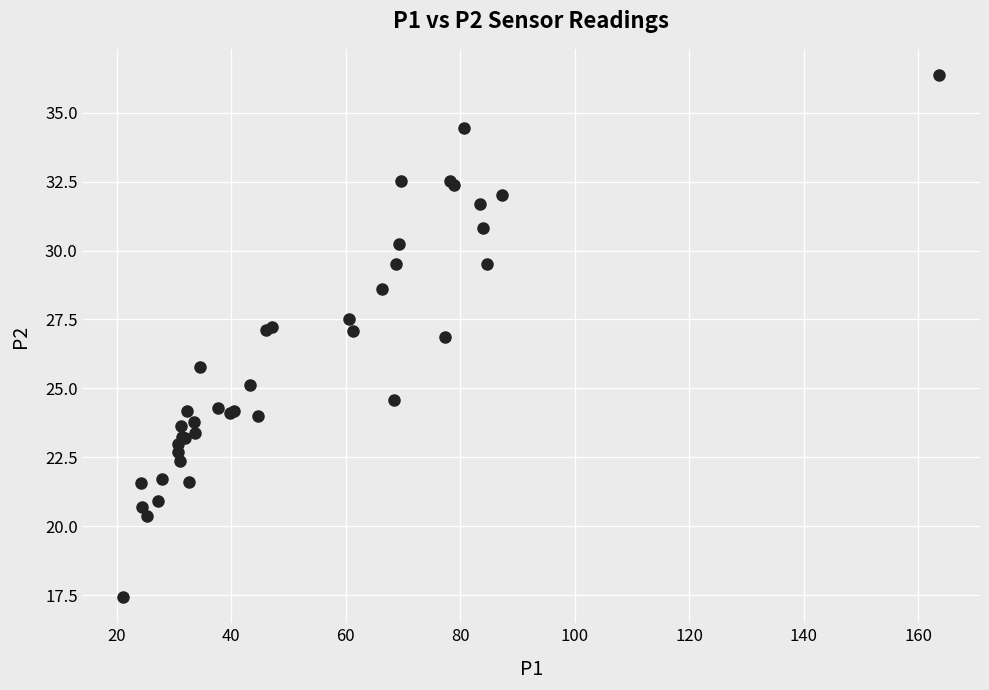

What Y value in the scatter plot is closest to 26?

25.8